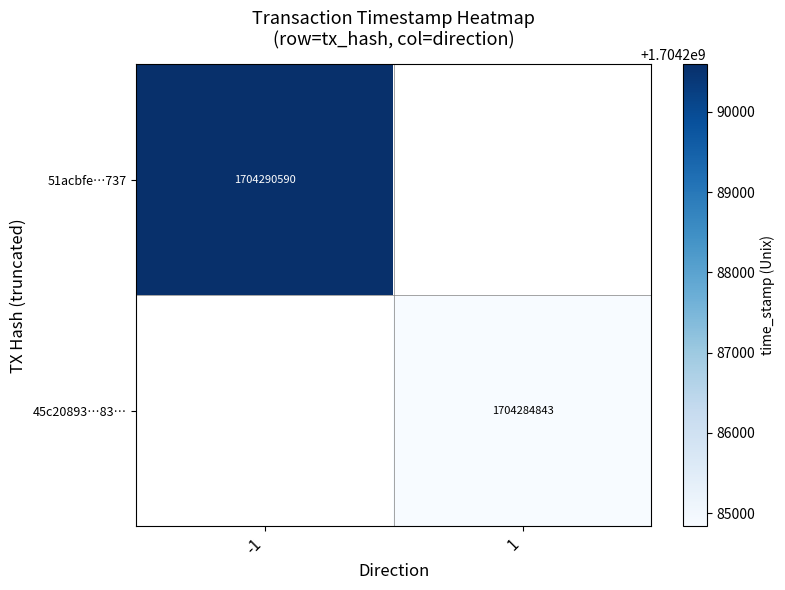

The 45c20893…83… series shows 1704284843 at 1. True or false?

True